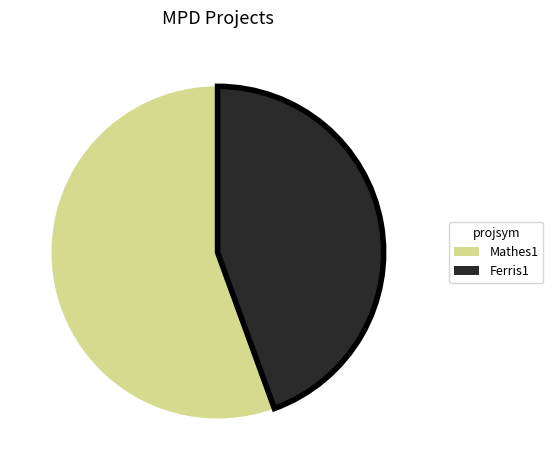

Count the number of slices in the pie.

2